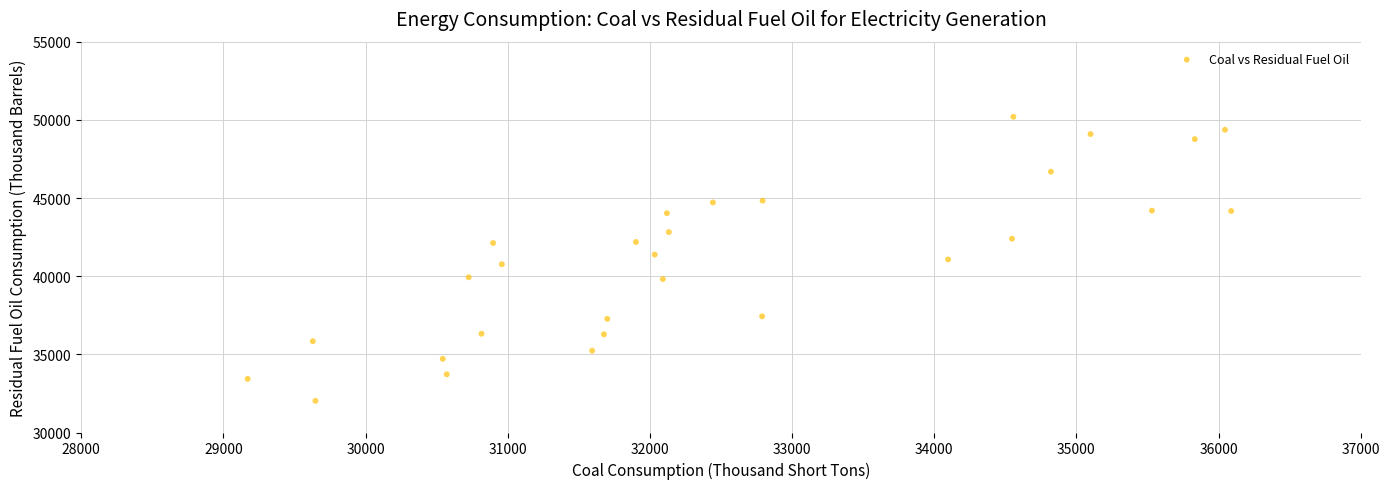

What is the range of X values (max minus min)?

6918.1